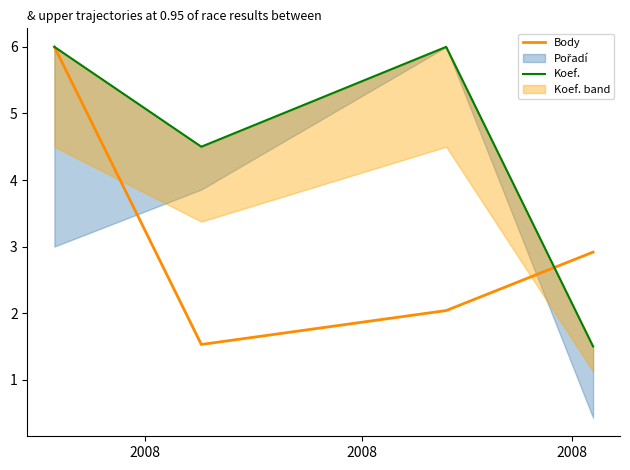

Which series has the widest spread of values?

Koef.